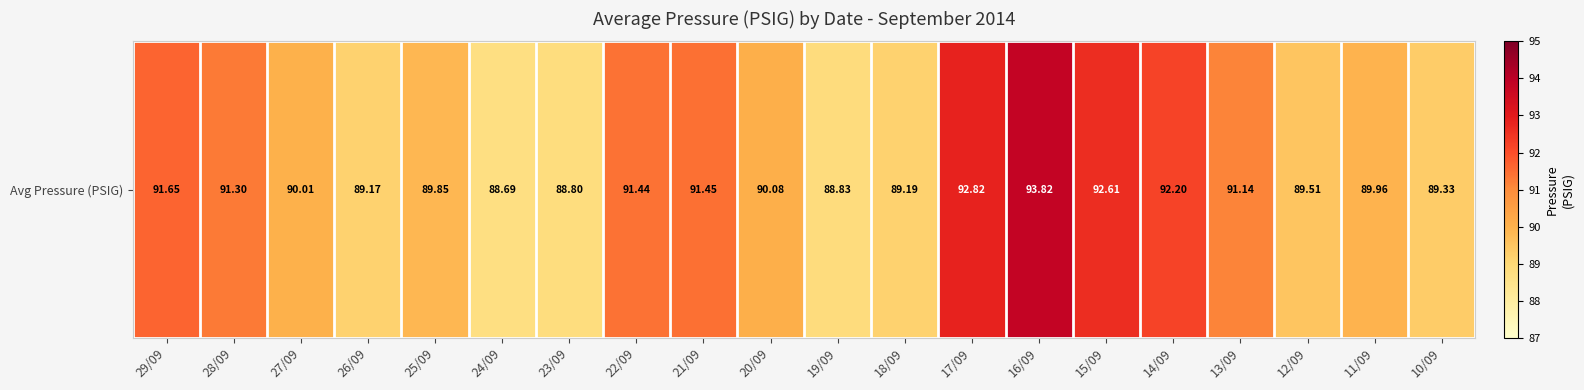

What is the difference between the maximum and minimum values?

5.1